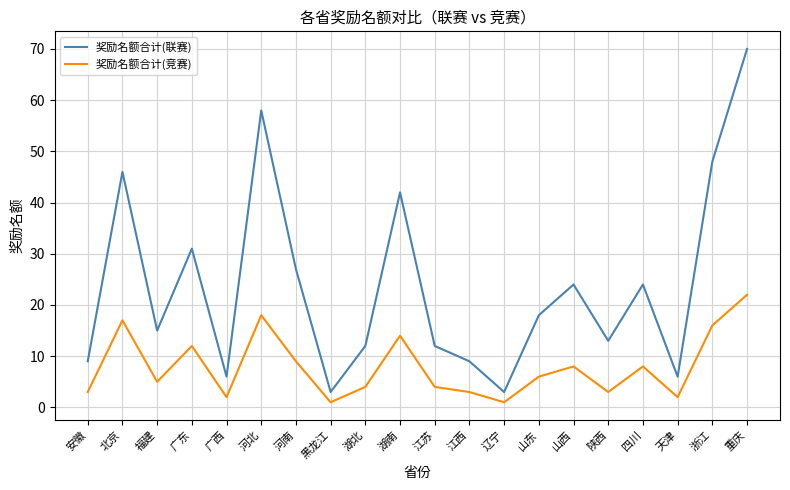

The 奖励名额合计(联赛) series shows 38 at 重庆. True or false?

False